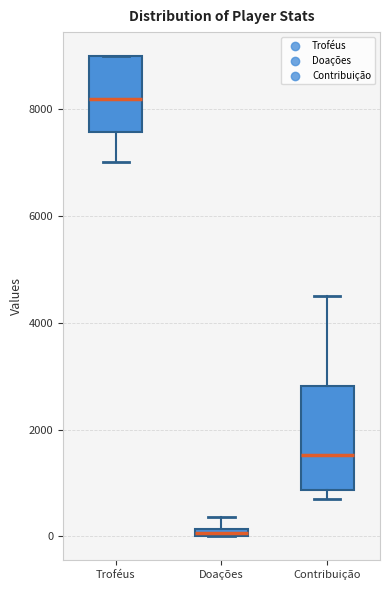

Which box has the highest median line?

Troféus